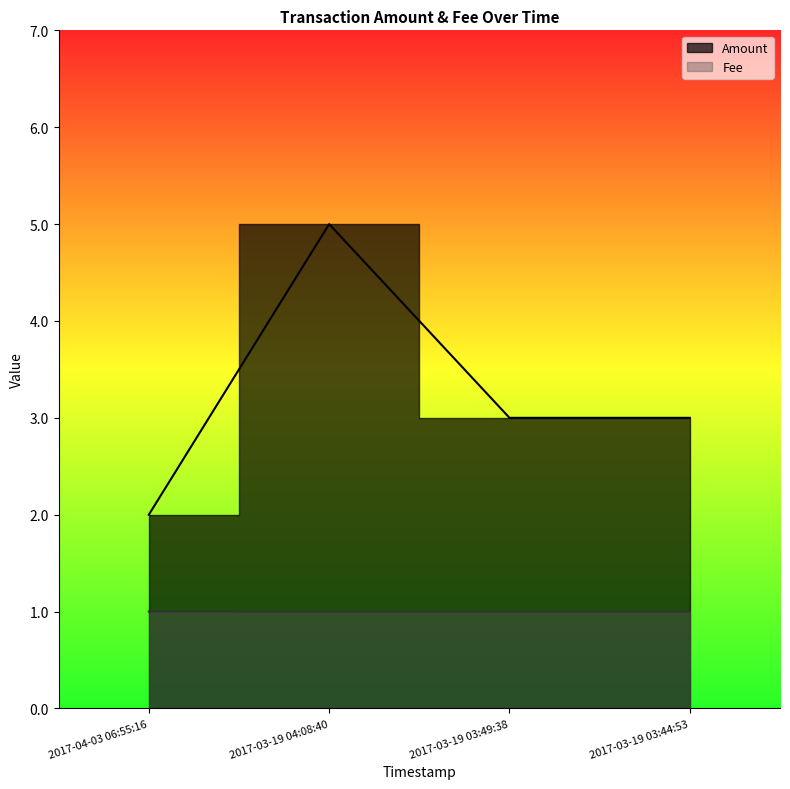

Reading right to left, transcribe all the data shown in this chart.

Amount: 2017-03-19 03:44:53=3.0	2017-03-19 03:49:38=3.0	2017-03-19 04:08:40=5.0	2017-04-03 06:55:16=2.0
Fee: 2017-03-19 03:44:53=1.0	2017-03-19 03:49:38=1.0	2017-03-19 04:08:40=1.0	2017-04-03 06:55:16=1.0